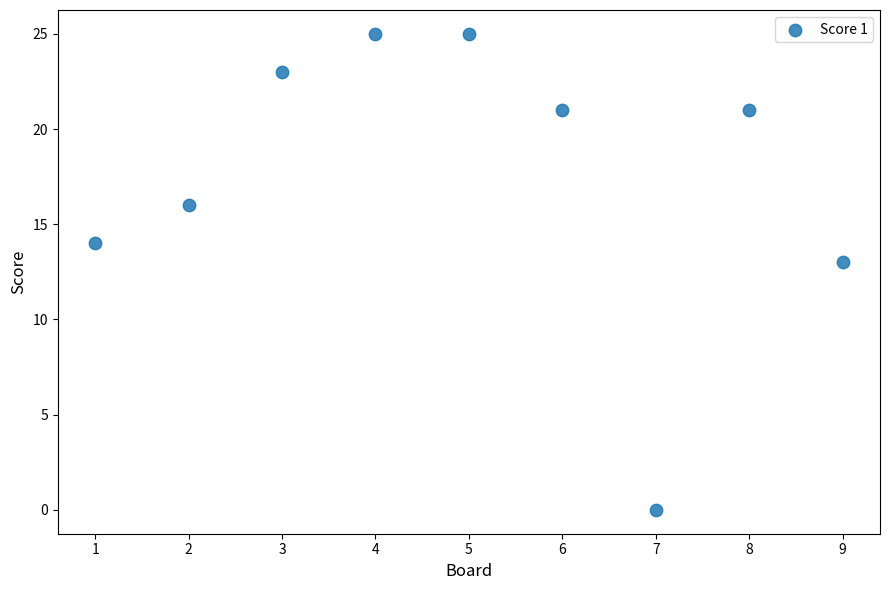

What is the range of X values (max minus min)?

8